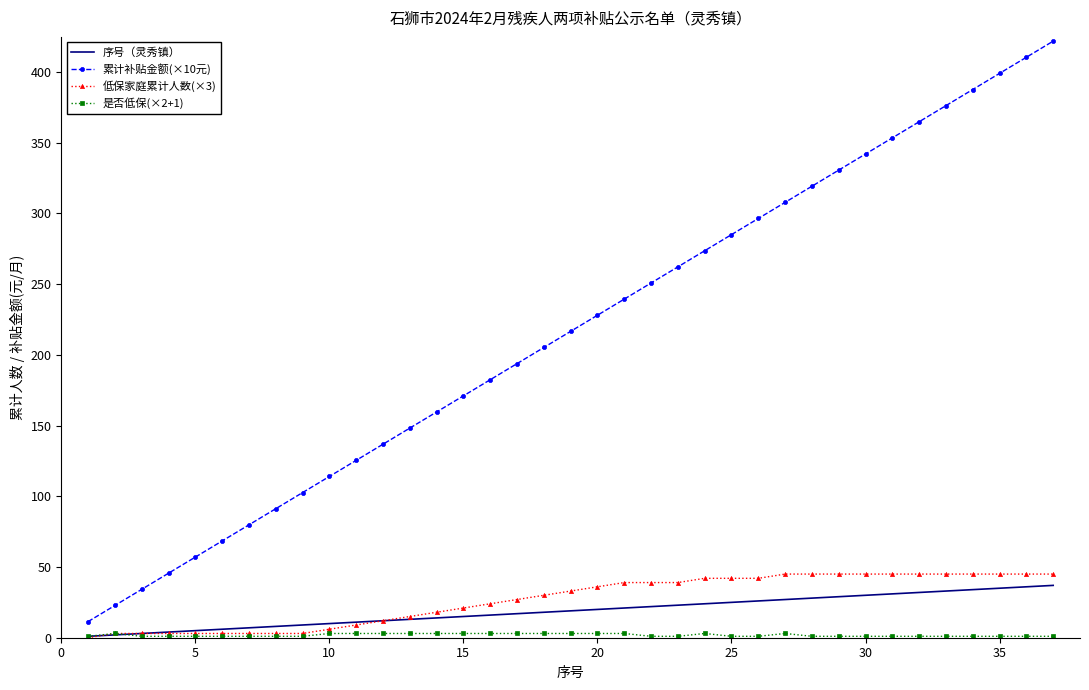

Which series has the largest total across all categories?

累计补贴金额(×10元)